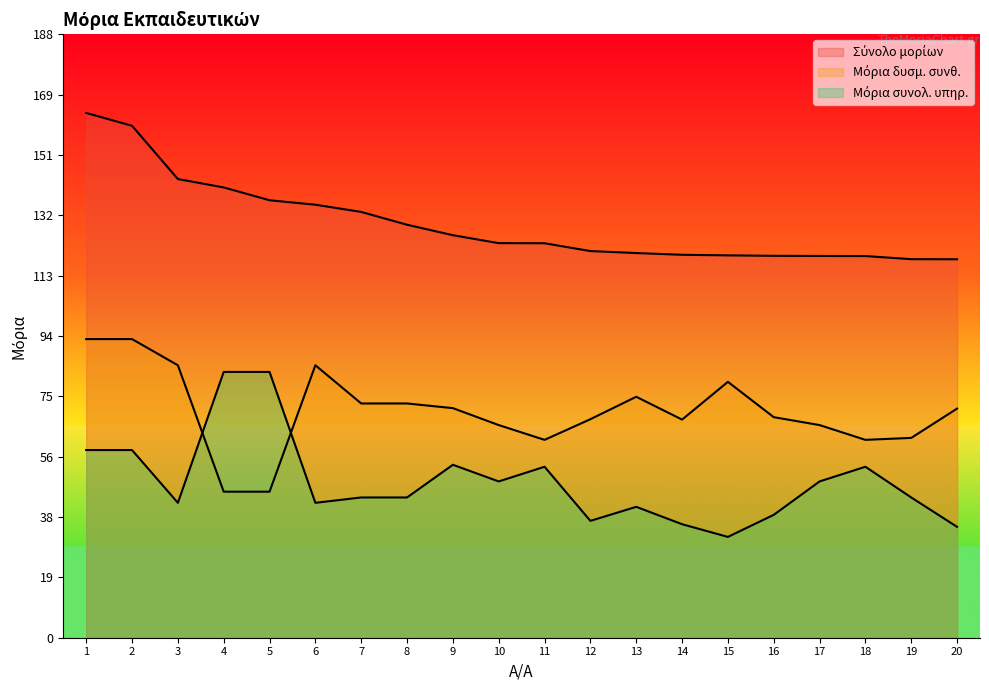

At which label does Σύνολο μορίων reach its peak?

1